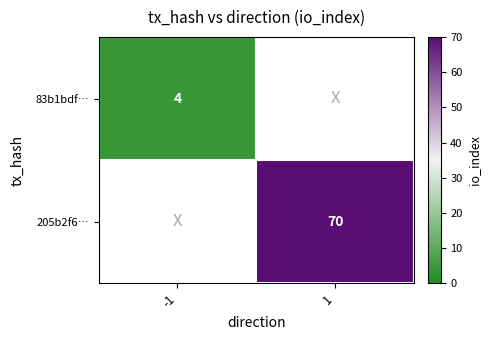

Is it true that 83b1bdf… equals 2.3 at -1?

False